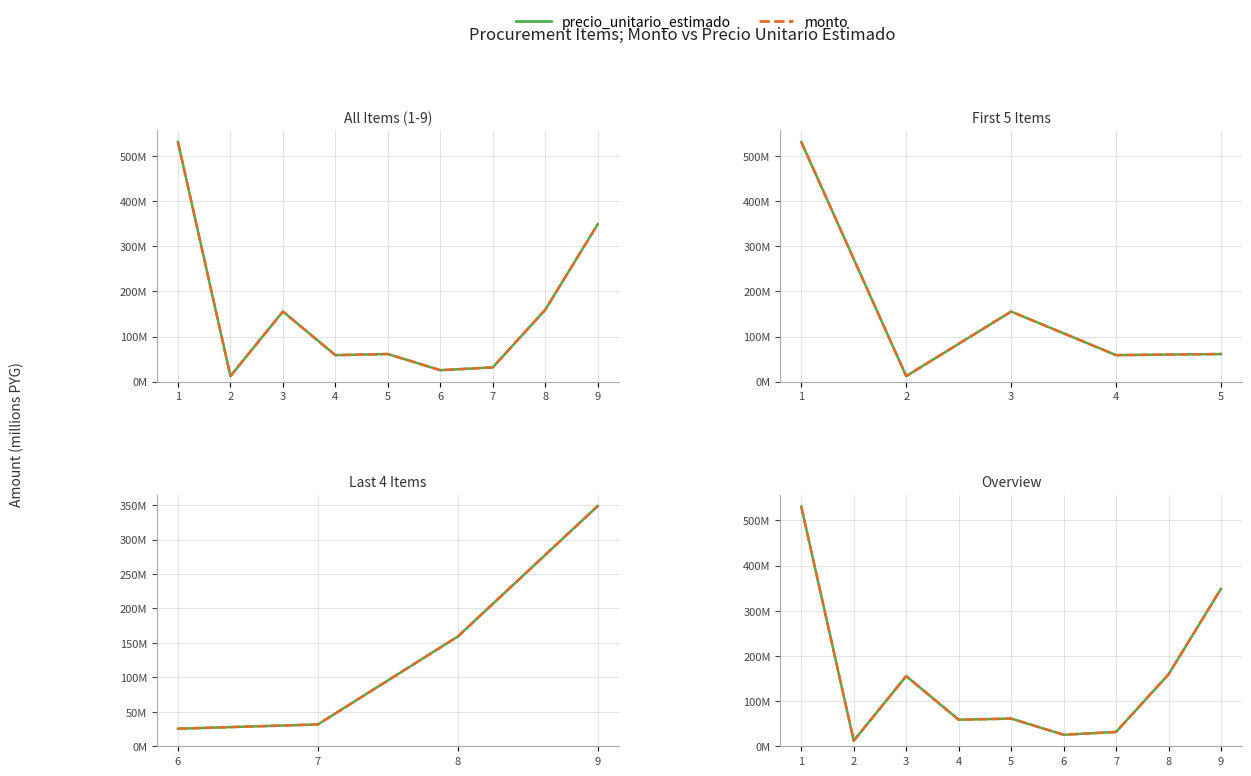

Reading right to left, transcribe all the data shown in this chart.

precio_unitario_estimado: 9=348.7	8=159.3	7=31.7	6=25.5	5=61.3	4=58.8	3=155.3	2=12.4	1=530.7
monto: 9=348.7	8=159.3	7=31.7	6=25.5	5=61.3	4=58.8	3=155.3	2=12.4	1=530.7